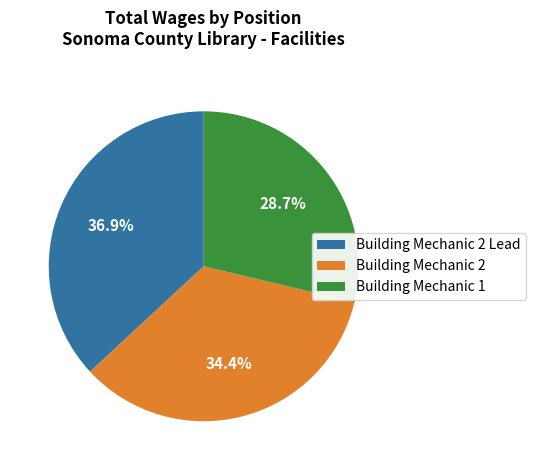

Which category has the smallest portion of the pie?

Building Mechanic 1